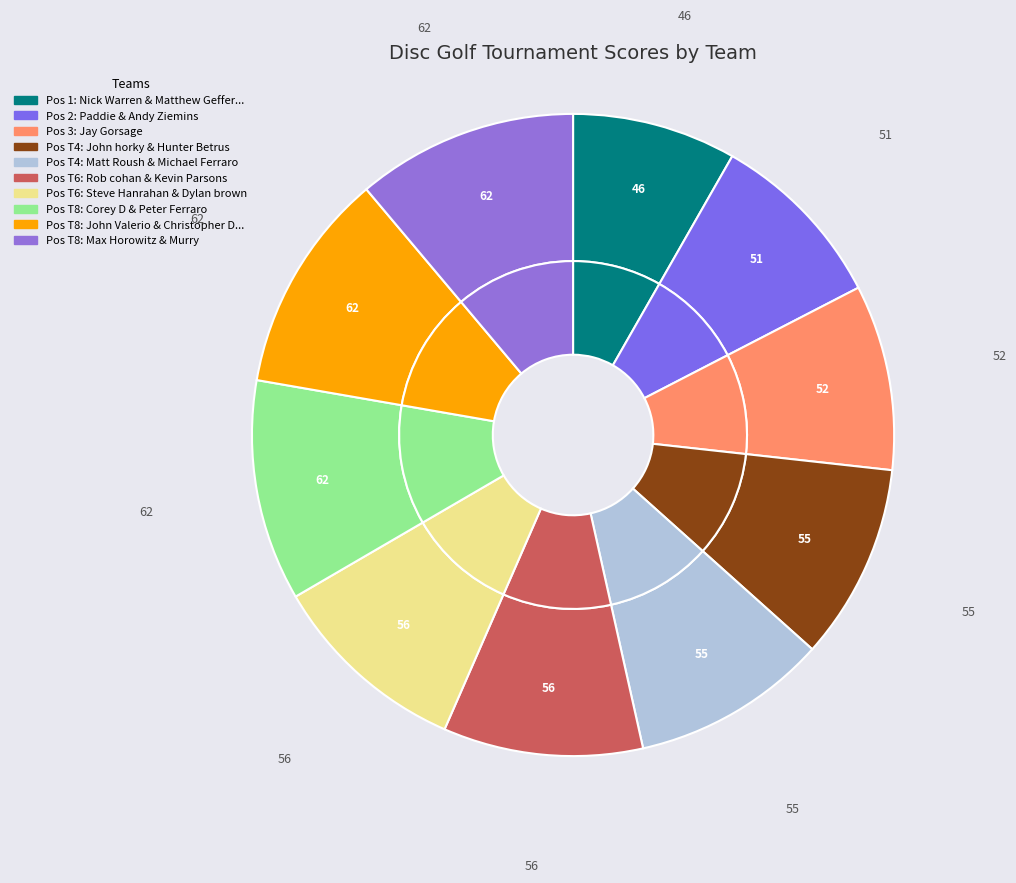

Rank the categories by value from highest to lowest.

Corey D & Peter Ferraro, John Valerio & Christopher Deibert, Max Horowitz & Murry, Rob cohan & Kevin Parsons, Steve Hanrahan & Dylan brown, John horky & Hunter Betrus, Matt Roush & Michael Ferraro, Jay Gorsage, Paddie & Andy Ziemins, Nick Warren & Matthew Geffert